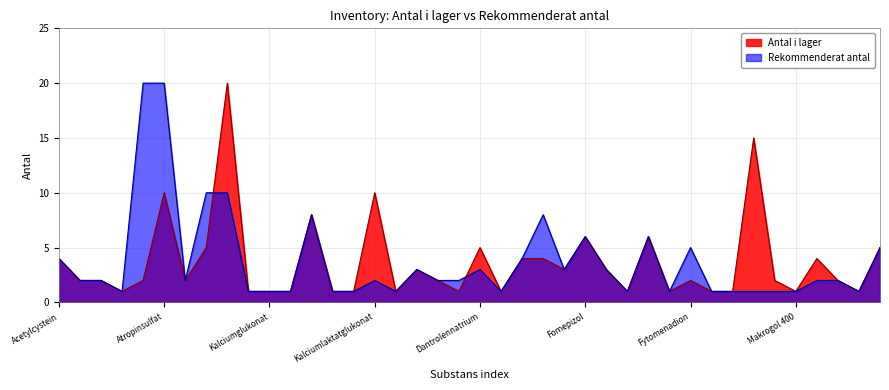

What is the greatest value displayed?

20